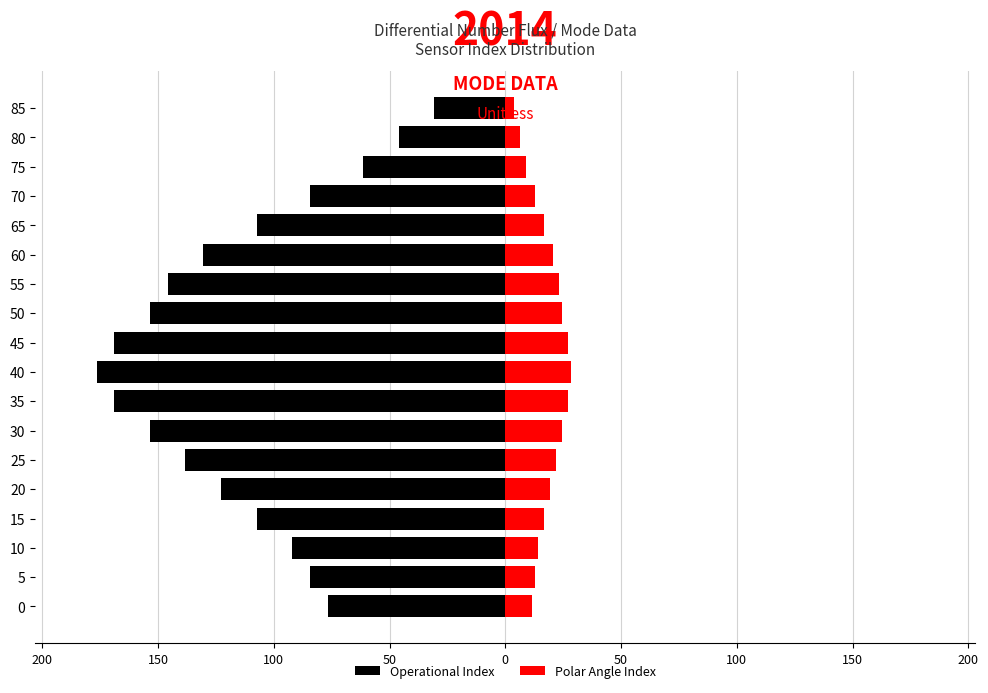

Rank the series at 200 from lowest to highest value.

Operational Index, Polar Angle Index